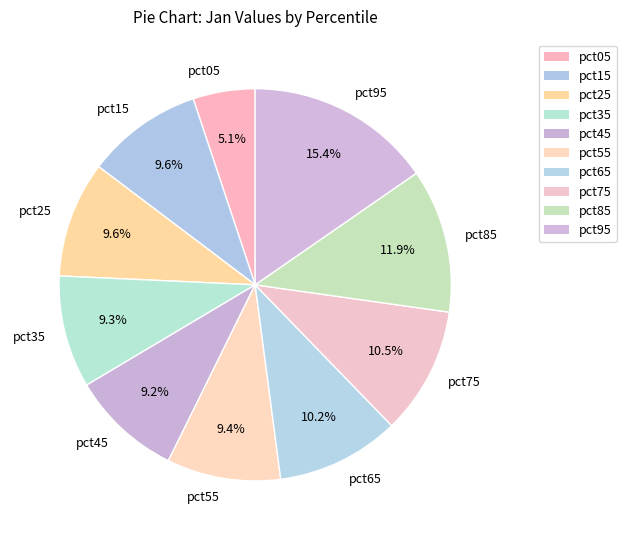

What is the largest slice in the pie chart?

pct95